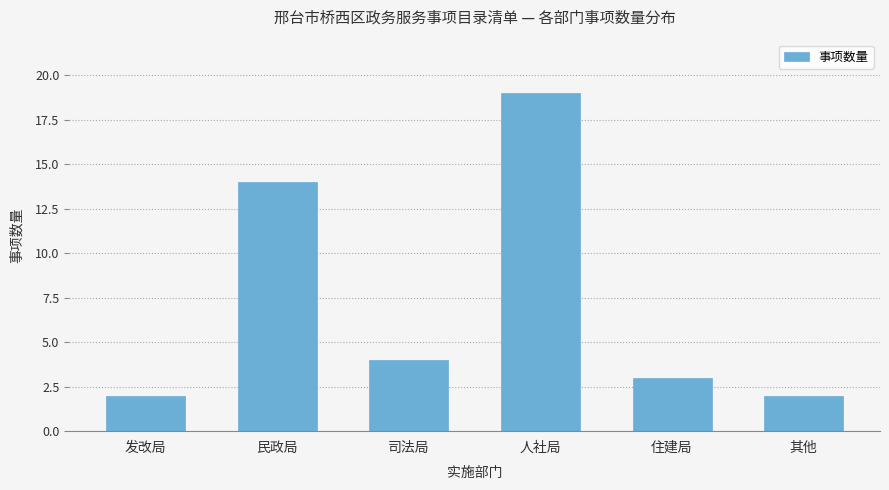

What is the label of the 1st bar from the left?

发改局